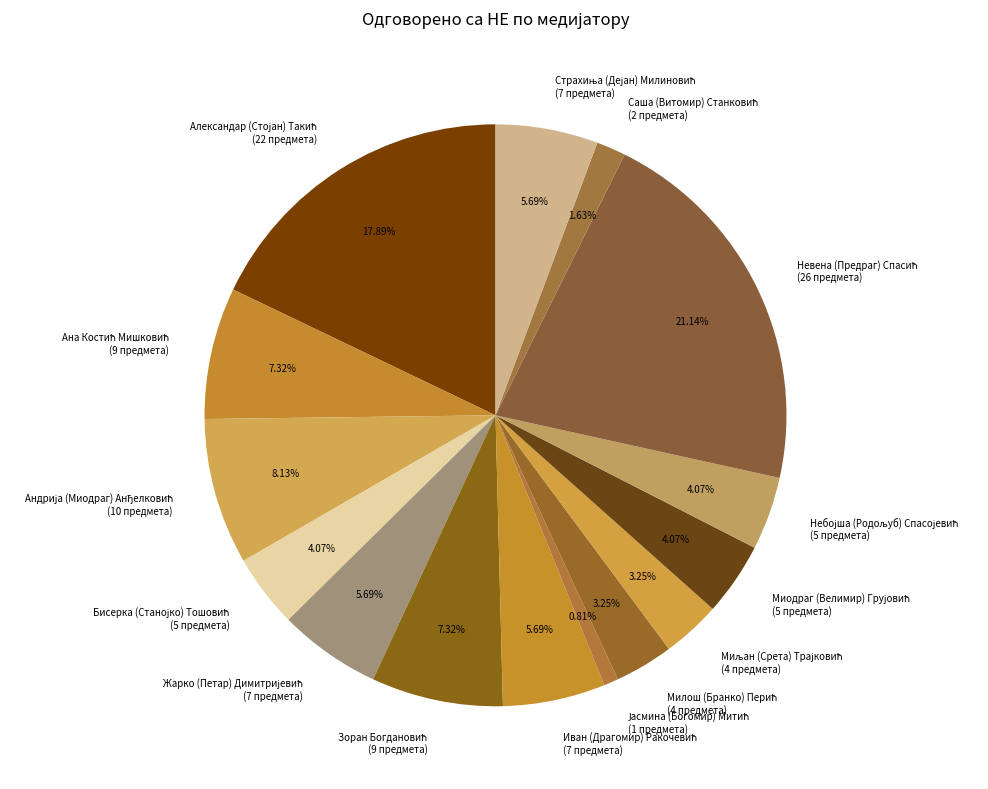

How many segments does this pie chart have?

15